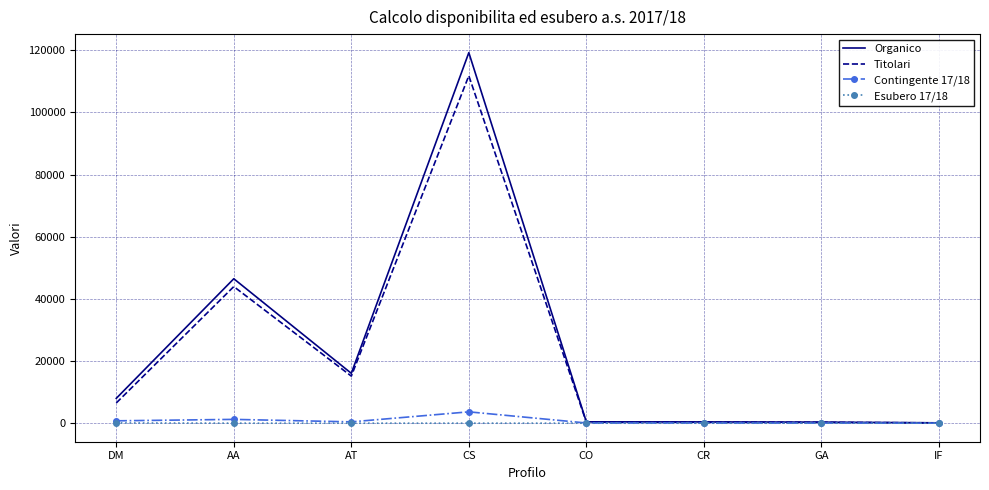

What is the difference between the second highest and minimum values in the Titolari series?

43866